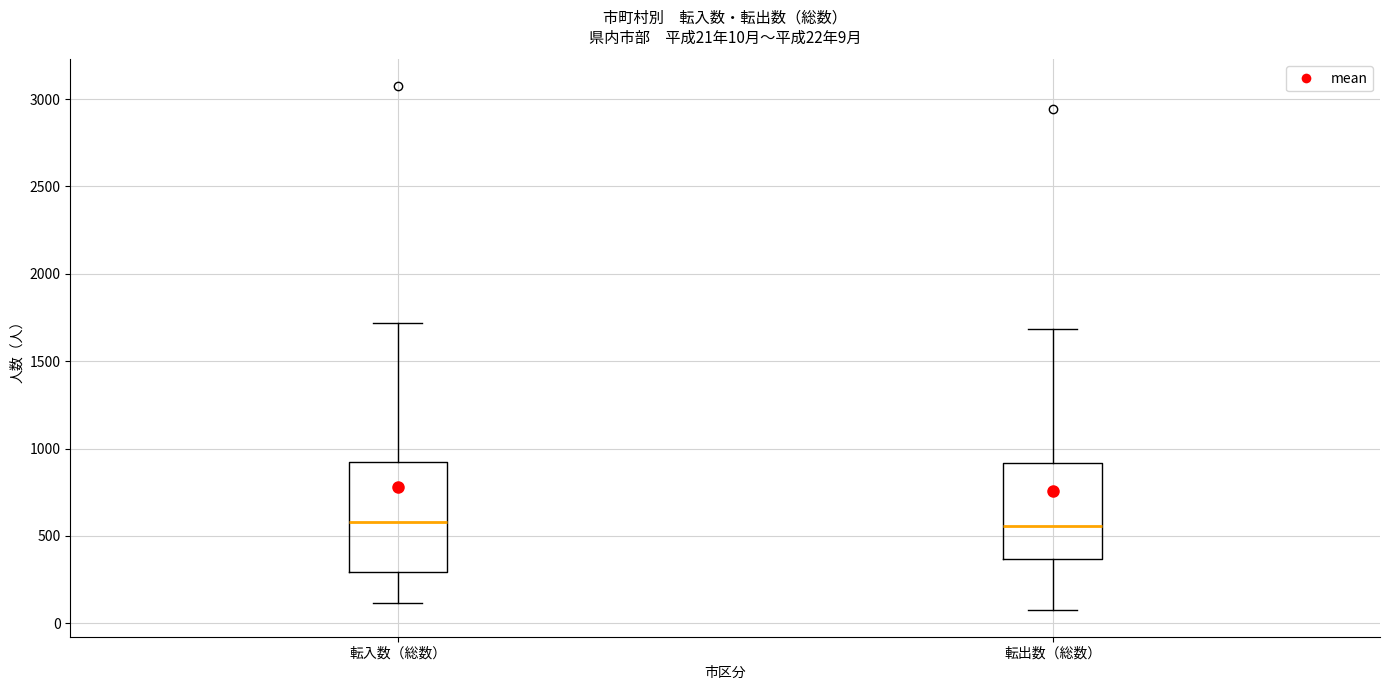

Comparing the boxes themselves (not the whiskers), which one is the tallest?

転入数（総数）